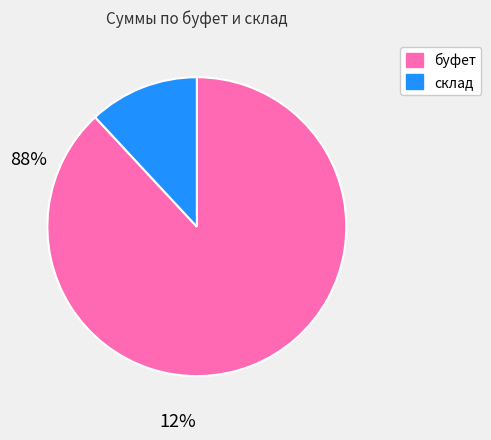

How many segments does this pie chart have?

2